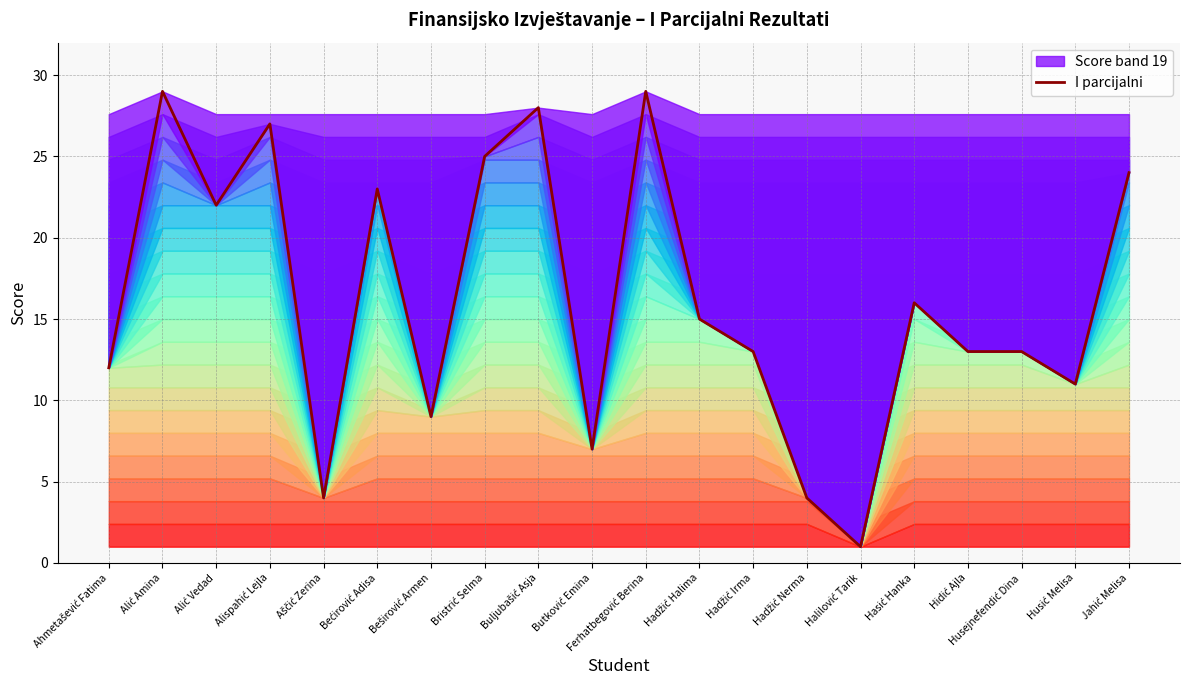

What is the smallest value displayed?

1